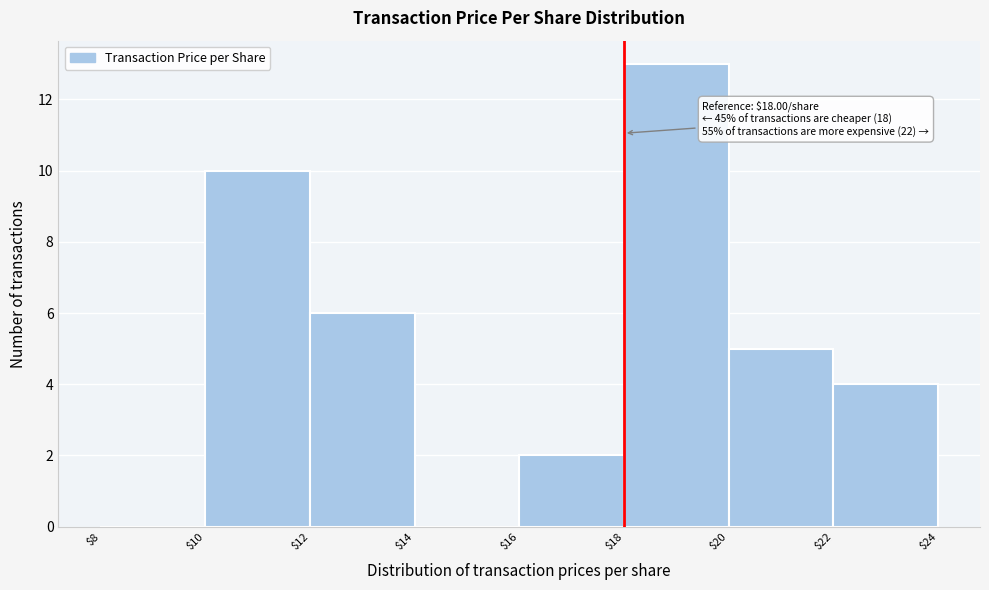

Over which range of the x-axis is the bar tallest?

$18 to $20